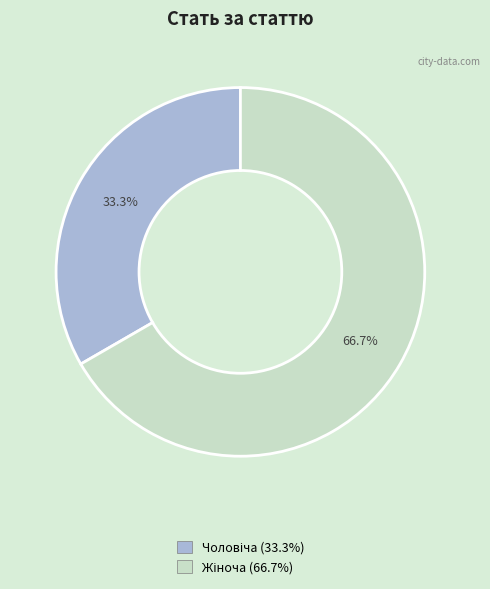

Does any single category account for the majority?

Yes